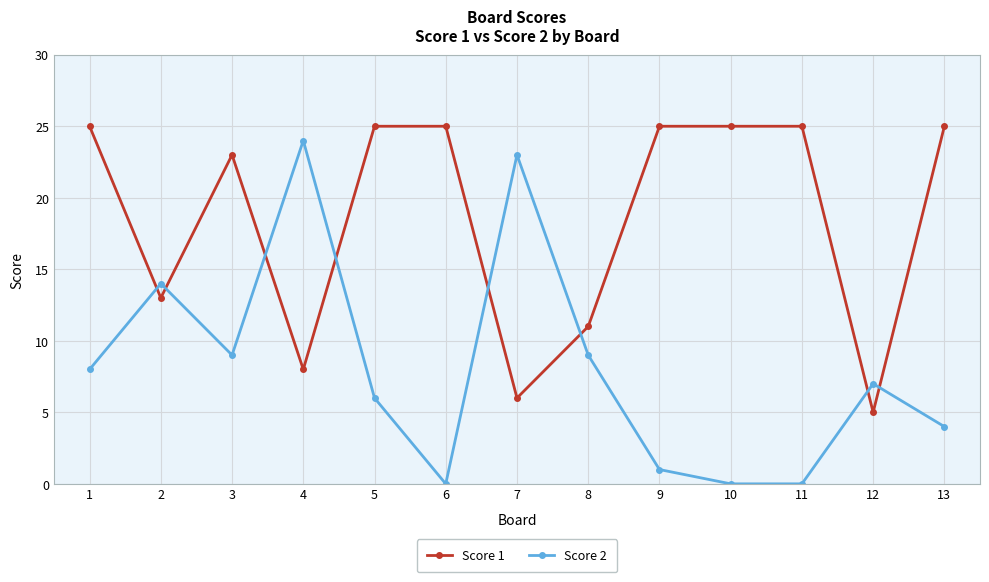

What is the total value across all series at 9?

26